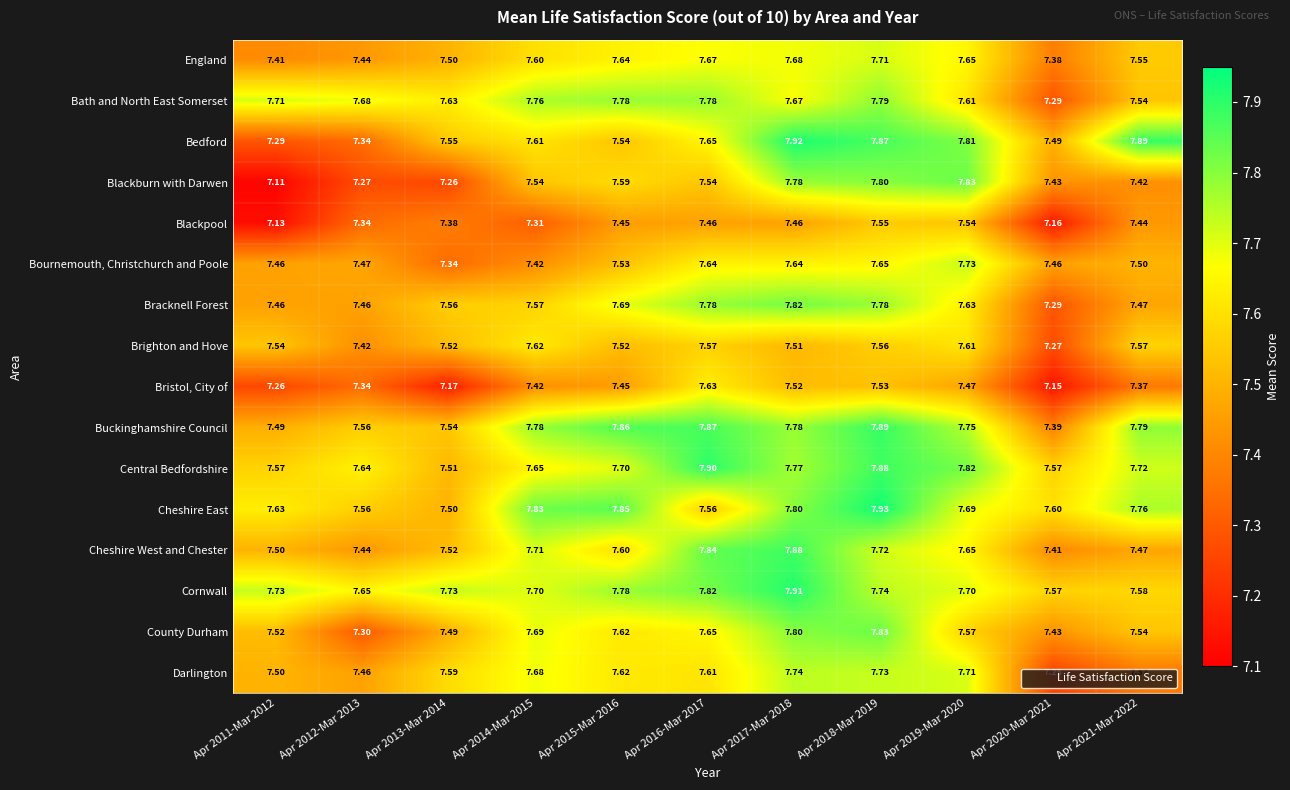

Between Apr 2012-Mar 2013 and Apr 2019-Mar 2020, which series saw the biggest shift?

Blackburn with Darwen